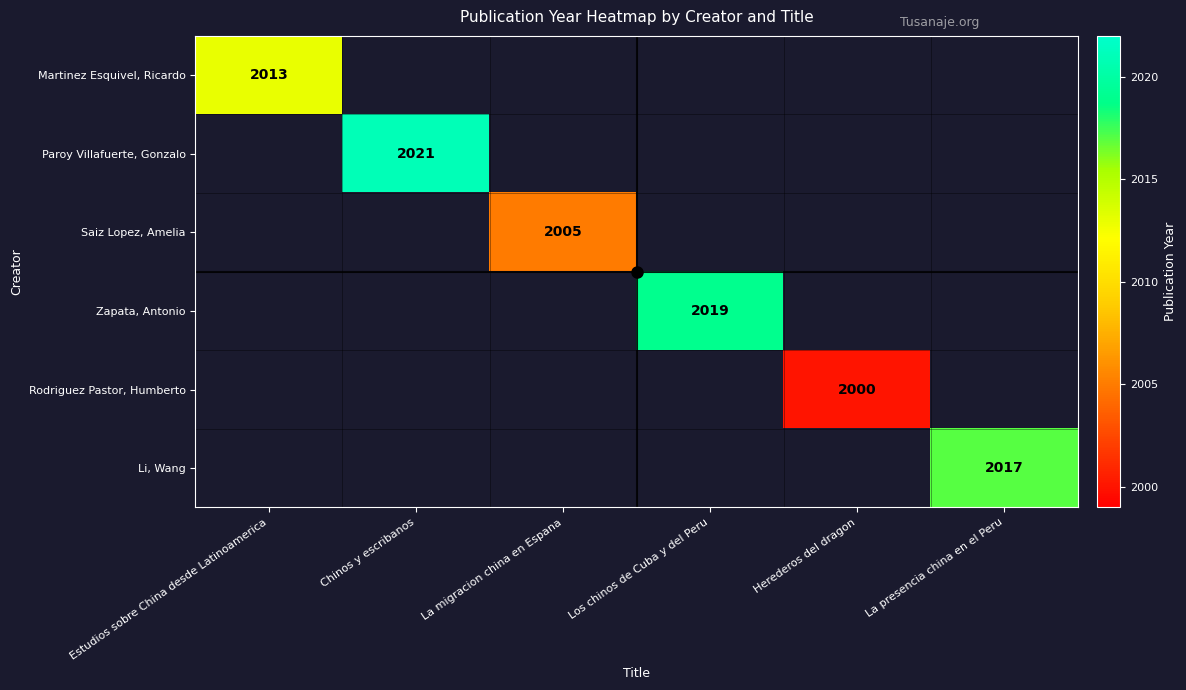

Count the number of data series in this chart.

6